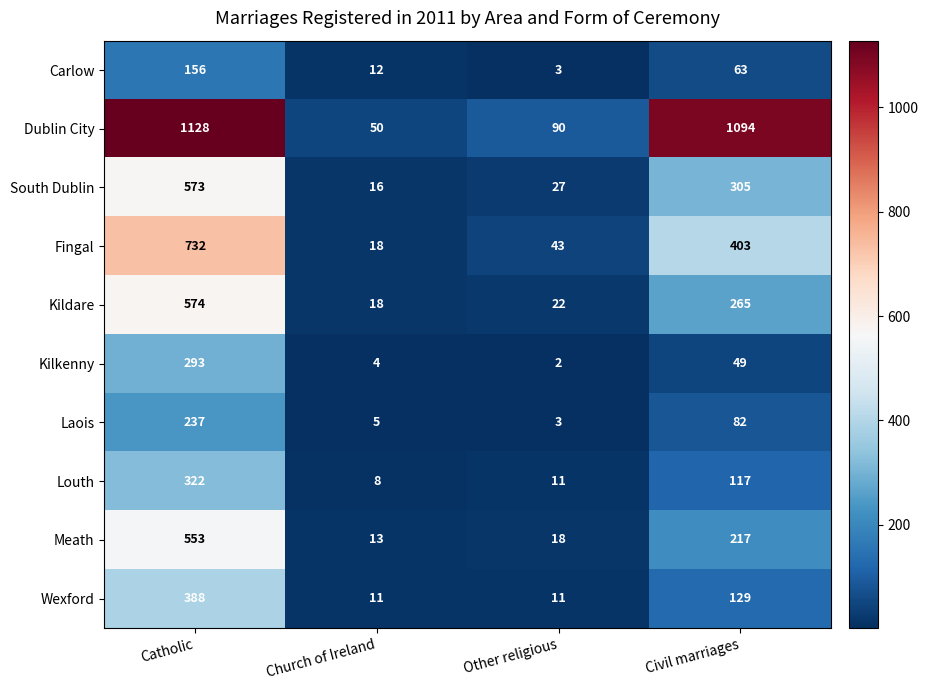

What is the total value across all series at Civil marriages?

2724